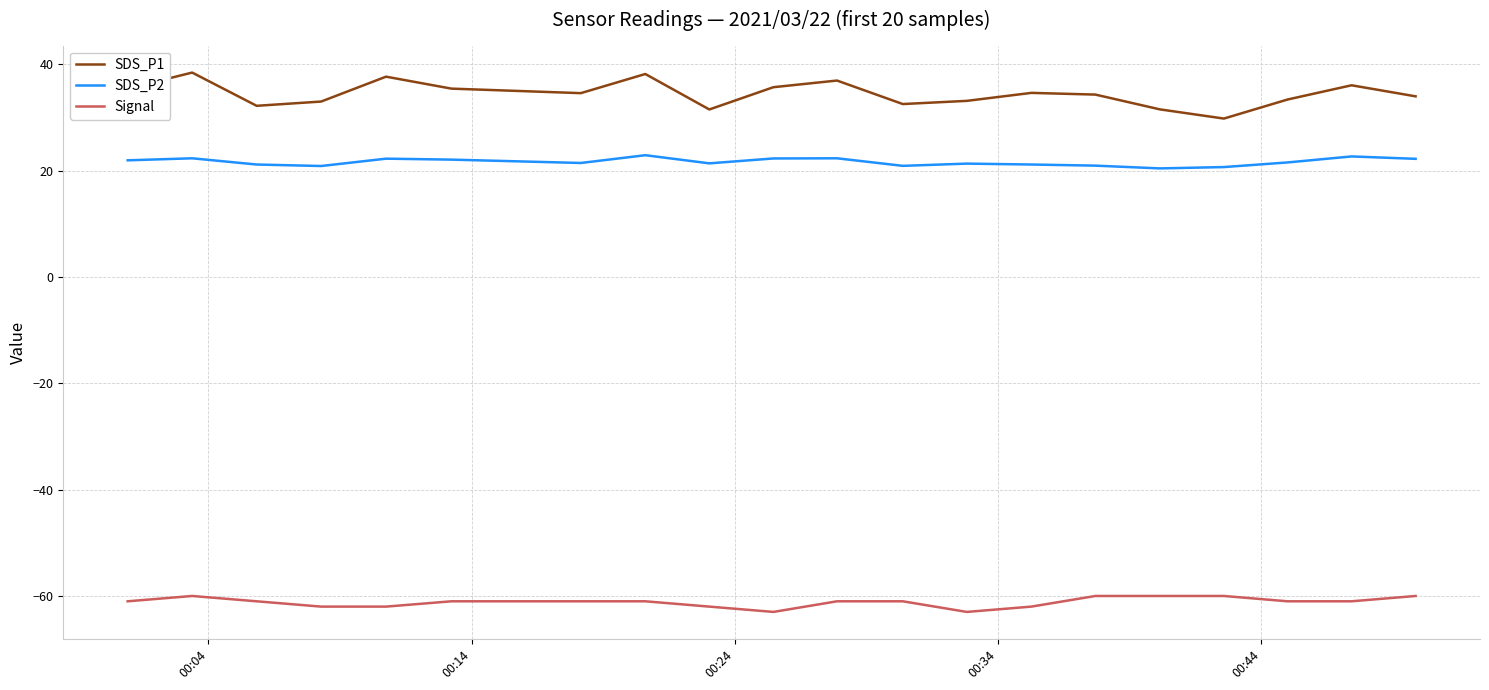

What is the minimum value shown in the chart?

-63.0